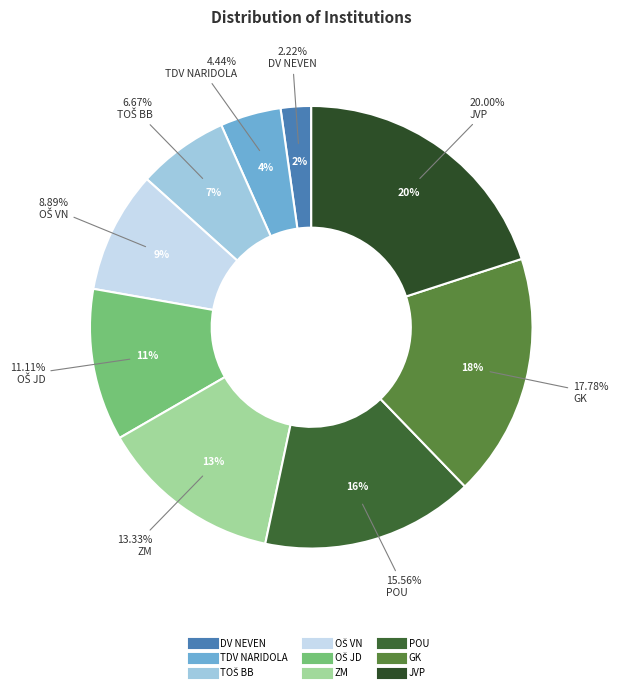

Which slice is the largest?

JVP